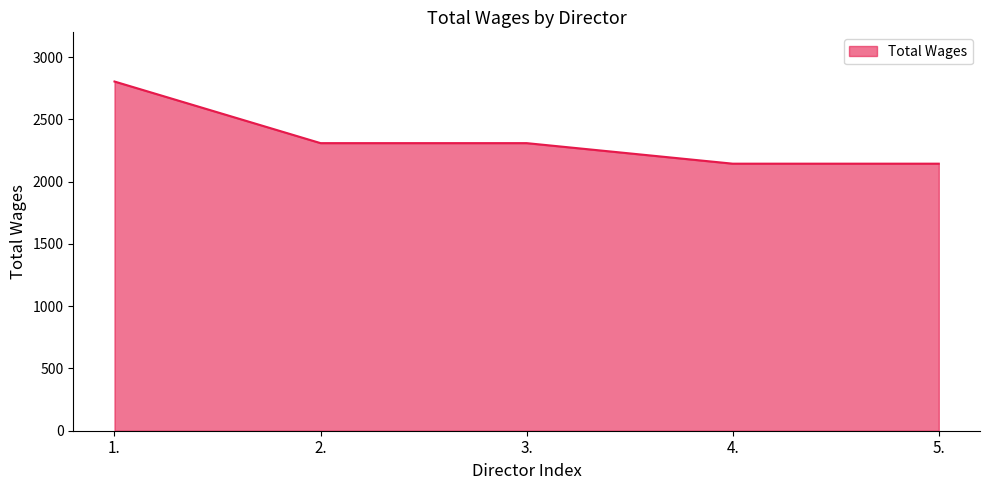

How many series are shown in this chart?

1